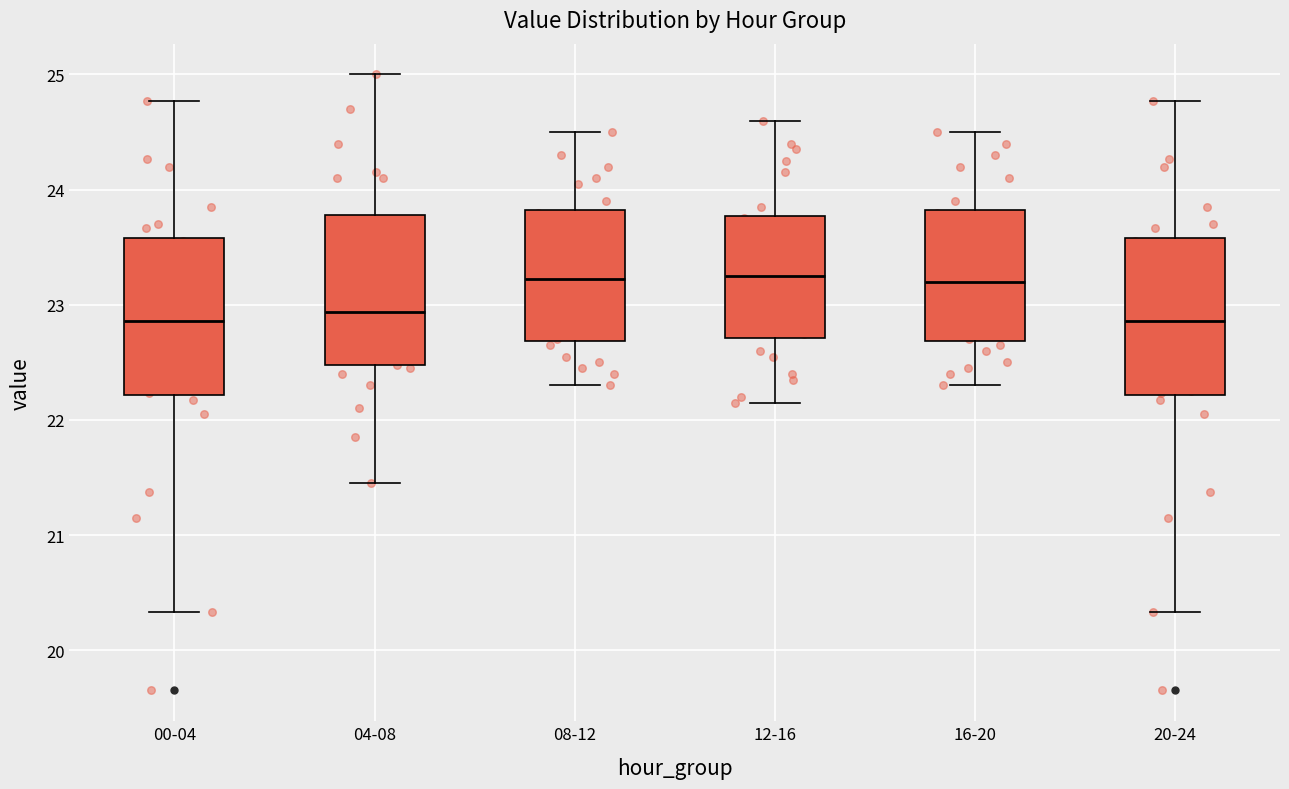

Reading left to right, transcribe this box plot: for each box, give where its median line is, the range the box spans, and where its two whiskers end, as read against the y-axis. The values are not printed on the chart, so give them approximately, as read against the axis.

00-04: median 22.9, box 22.2 to 23.6, whiskers 20.3 to 24.8
04-08: median 22.9, box 22.5 to 23.8, whiskers 21.5 to 25.0
08-12: median 23.2, box 22.7 to 23.8, whiskers 22.3 to 24.5
12-16: median 23.3, box 22.7 to 23.8, whiskers 22.2 to 24.6
16-20: median 23.2, box 22.7 to 23.8, whiskers 22.3 to 24.5
20-24: median 22.9, box 22.2 to 23.6, whiskers 20.3 to 24.8